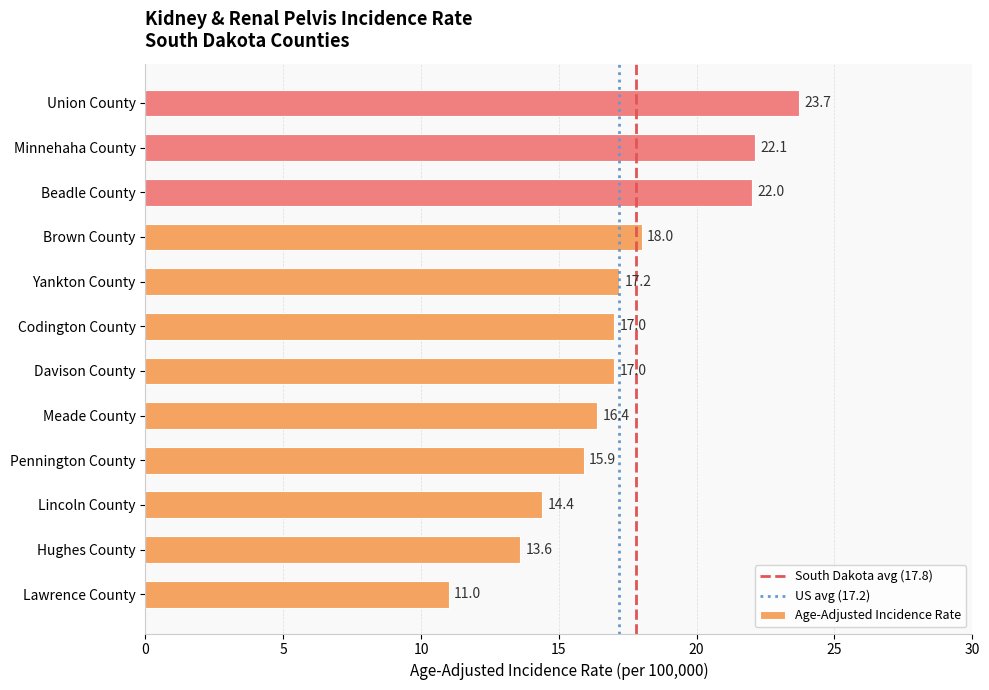

What is the change in value from Meade County to Codington County?

+0.6